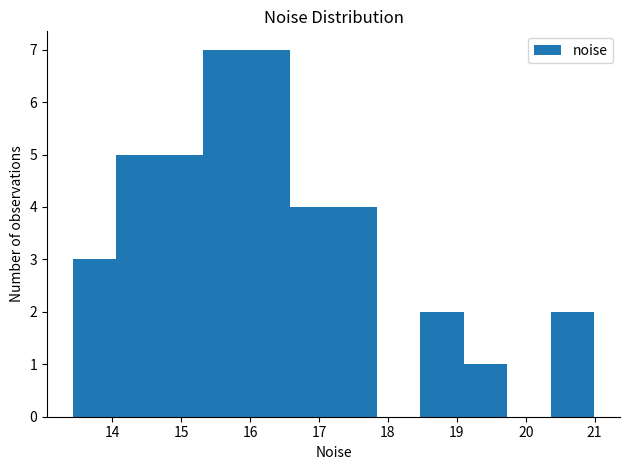

Reading left to right, list every bar in this chart as the range it spans on the x-axis followed by its height. Neither the bar edges nor the heights are printed on the chart, so give them approximately, as read against the axes.

13.4 to 14.1: 3
14.1 to 14.7: 5
14.7 to 15.3: 5
15.3 to 16.0: 7
16.0 to 16.6: 7
16.6 to 17.2: 4
17.2 to 17.8: 4
17.8 to 18.5: 0
18.5 to 19.1: 2
19.1 to 19.7: 1
19.7 to 20.4: 0
20.4 to 21.0: 2